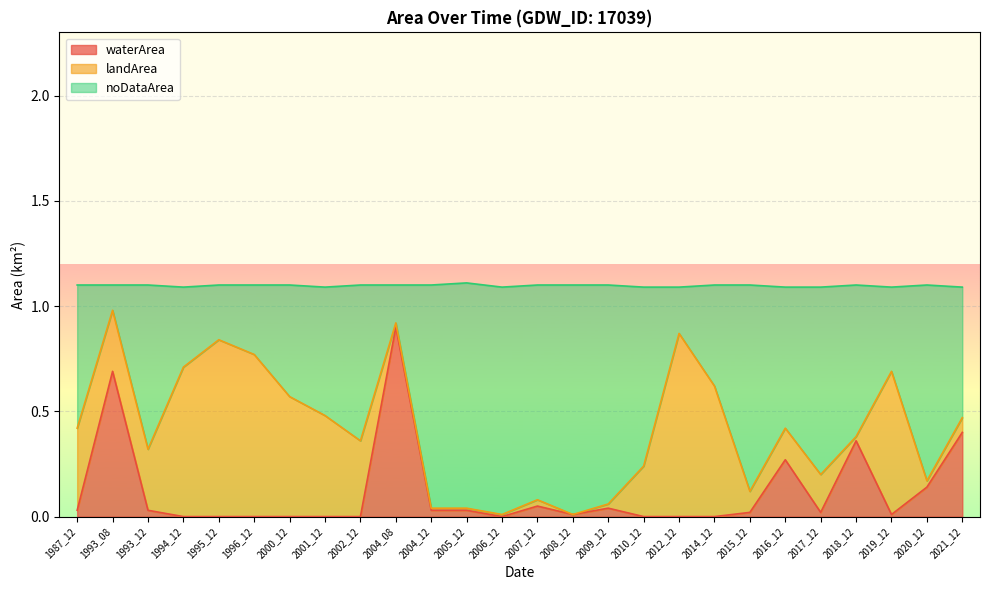

Is it true that waterArea equals 0.0 at 2010_12?

True